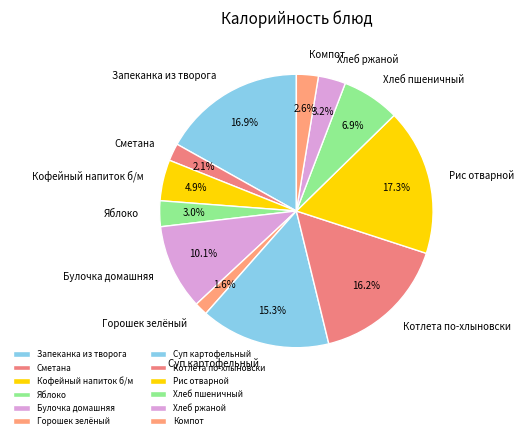

True or false: Хлеб ржаной accounts for 3% of the total.

True